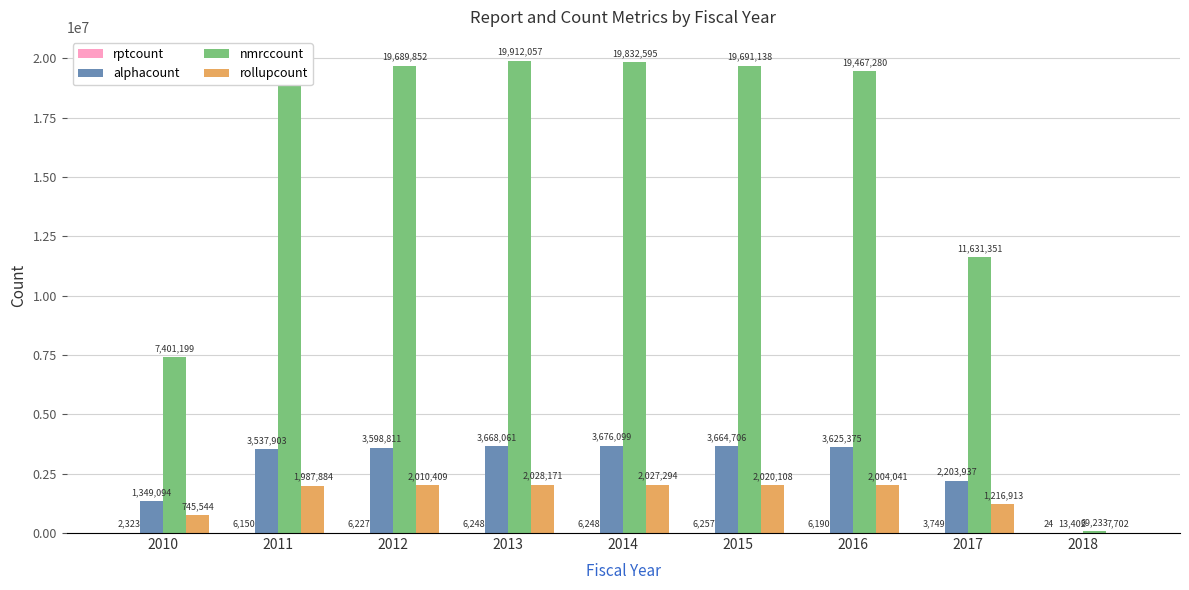

At which category is the sum across all series the highest?

2013